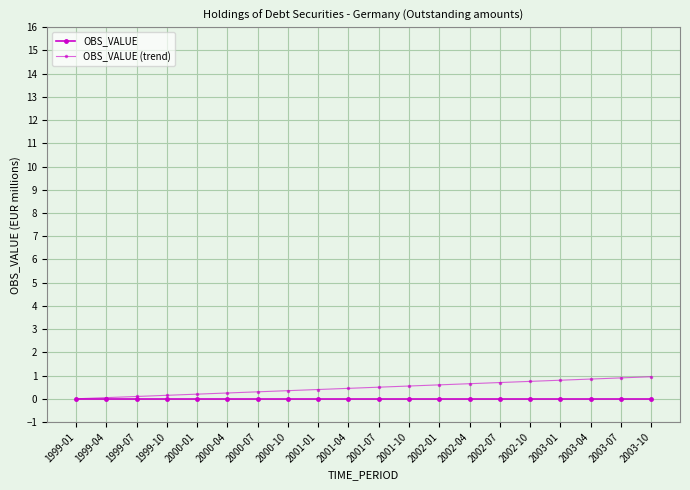

Reading left to right, what are all the values shown in this chart?

OBS_VALUE: 1999-01=0.0	1999-04=0.0	1999-07=0.0	1999-10=0.0	2000-01=0.0	2000-04=0.0	2000-07=0.0	2000-10=0.0	2001-01=0.0	2001-04=0.0	2001-07=0.0	2001-10=0.0	2002-01=0.0	2002-04=0.0	2002-07=0.0	2002-10=0.0	2003-01=0.0	2003-04=0.0	2003-07=0.0	2003-10=0.0
OBS_VALUE (trend): 1999-01=0.0	1999-04=0.1	1999-07=0.1	1999-10=0.2	2000-01=0.2	2000-04=0.2	2000-07=0.3	2000-10=0.4	2001-01=0.4	2001-04=0.5	2001-07=0.5	2001-10=0.6	2002-01=0.6	2002-04=0.7	2002-07=0.7	2002-10=0.8	2003-01=0.8	2003-04=0.9	2003-07=0.9	2003-10=1.0